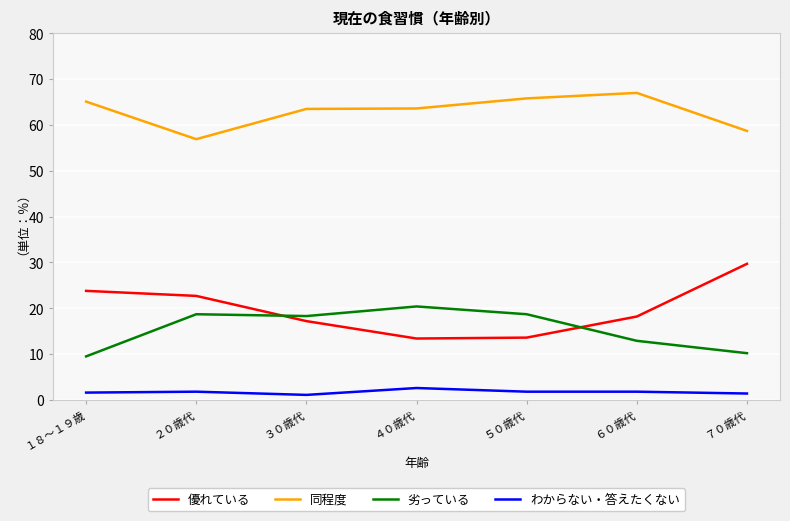

At ５０歳代, list the series in order from largest to smallest.

同程度, 劣っている, 優れている, わからない・答えたくない